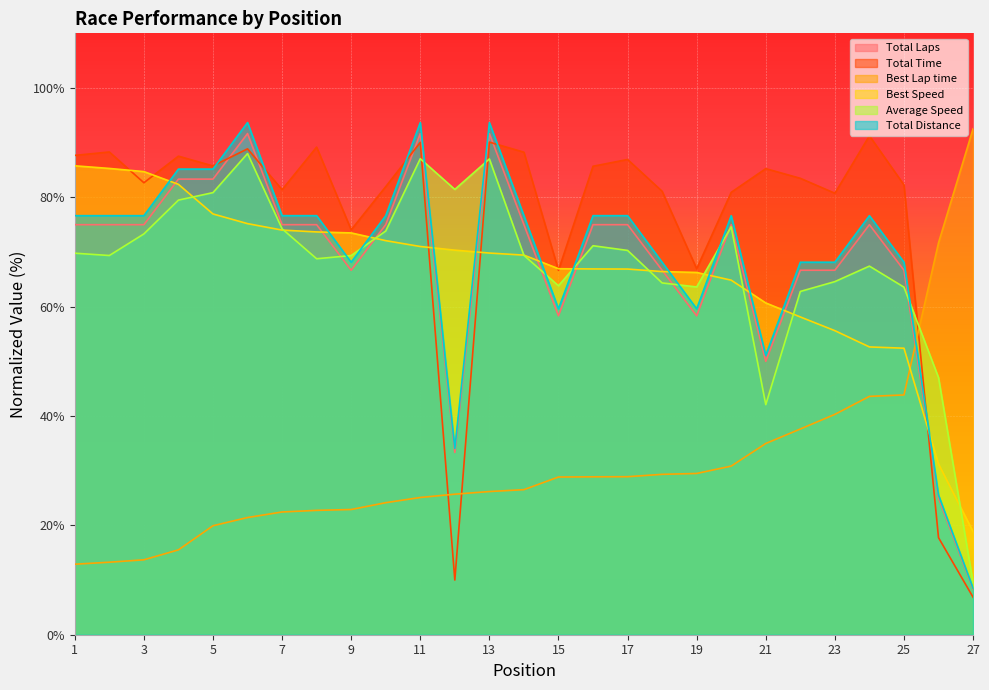

How many lines are shown in the chart?

6